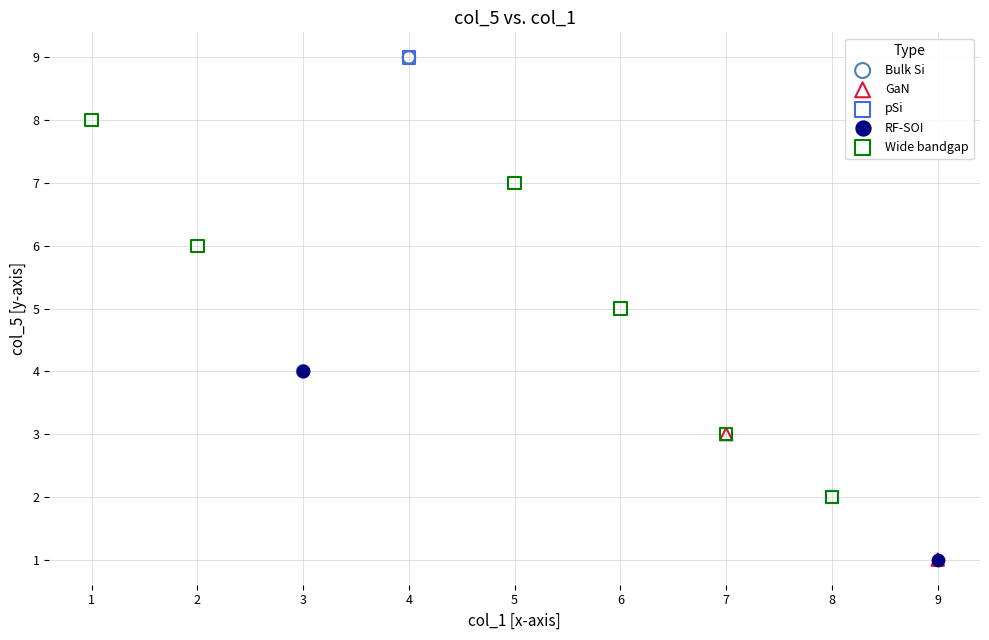

What are all the series names shown in the legend?

Bulk Si, GaN, pSi, RF-SOI, Wide bandgap